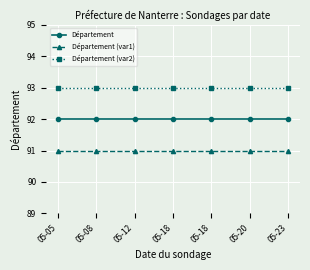

What is the approximate value of Département (var1) at 05-23?

91